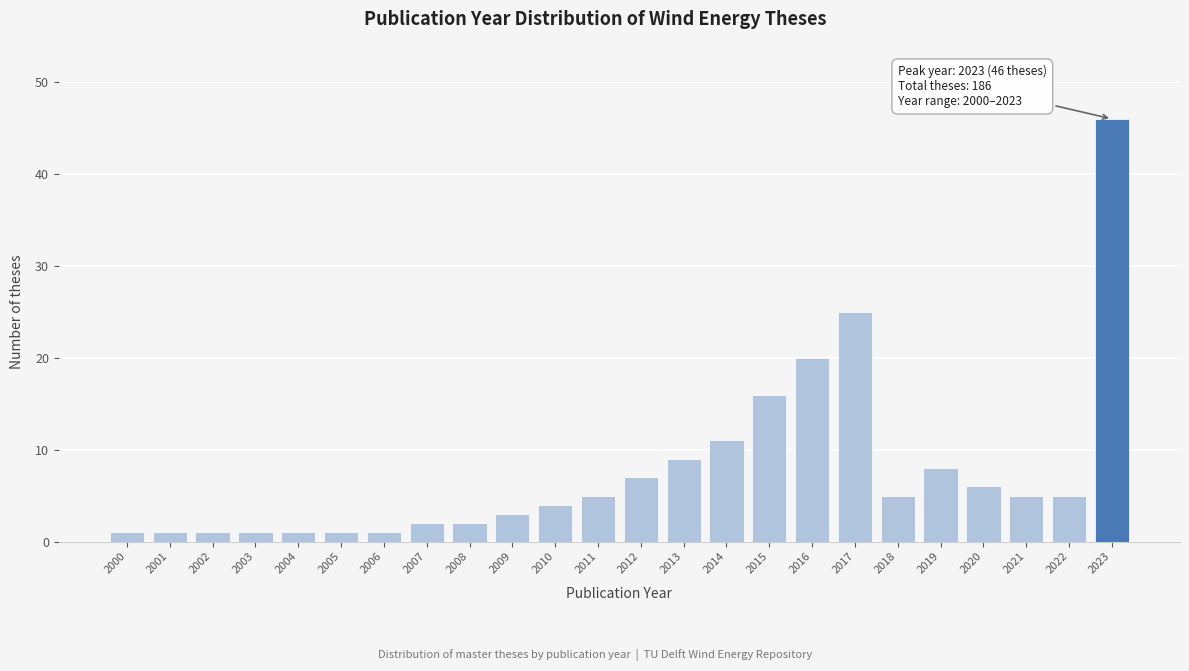

Reading right to left, extract all data points from this chart.

2023=46	2022=5	2021=5	2020=6	2019=8	2018=5	2017=25	2016=20	2015=16	2014=11	2013=9	2012=7	2011=5	2010=4	2009=3	2008=2	2007=2	2006=1	2005=1	2004=1	2003=1	2002=1	2001=1	2000=1